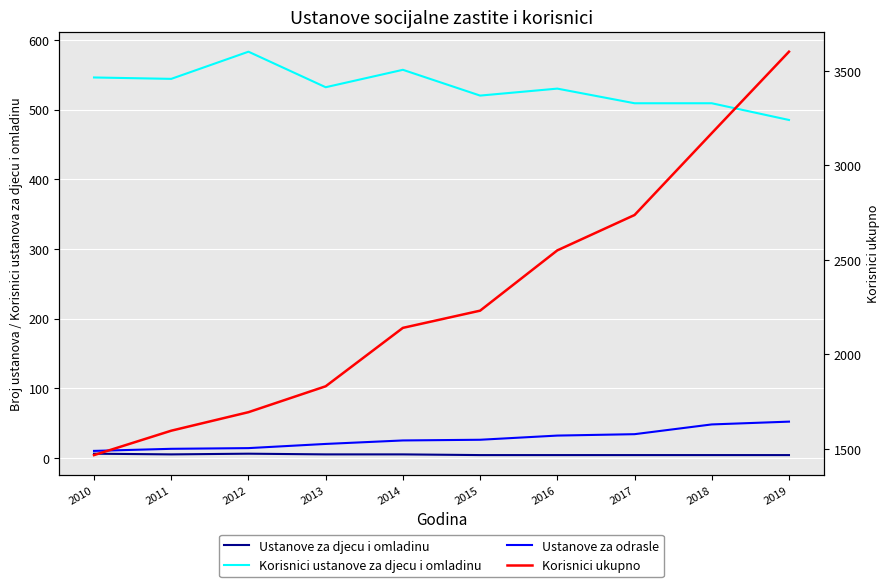

The Korisnici ukupno series shows 3601 at 2019. True or false?

True